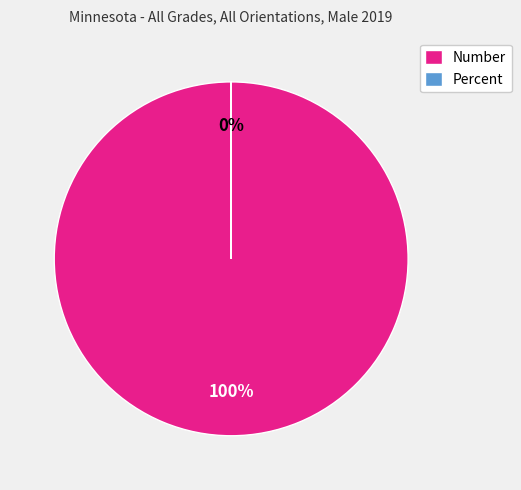

Rank the categories by value from highest to lowest.

Number, Percent